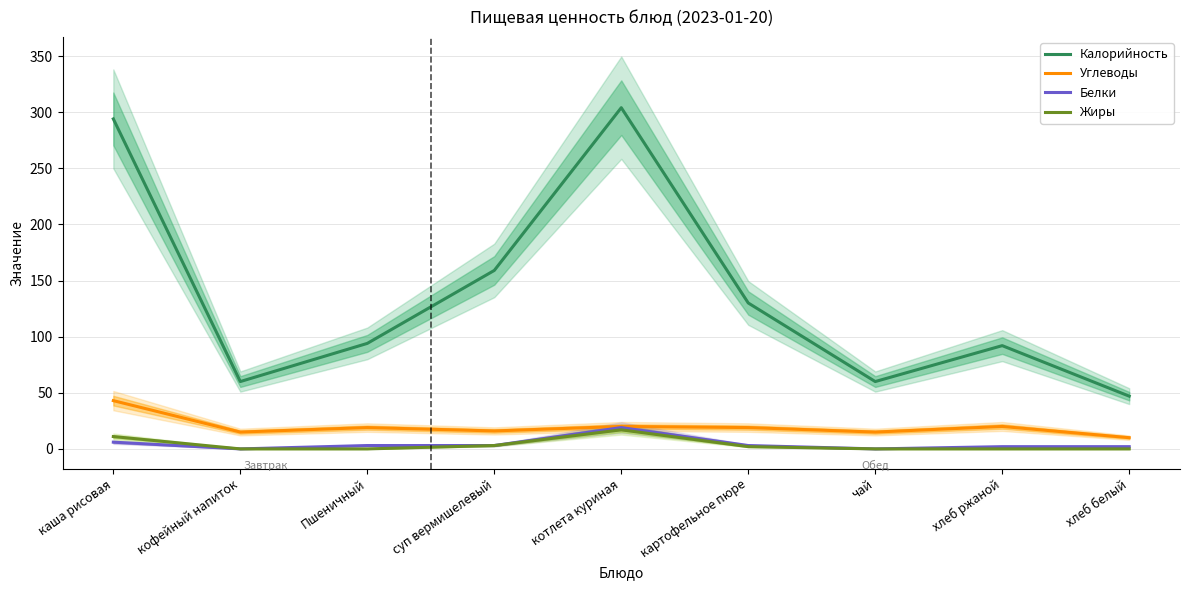

Which label corresponds to the smallest value in the chart?

кофейный напиток